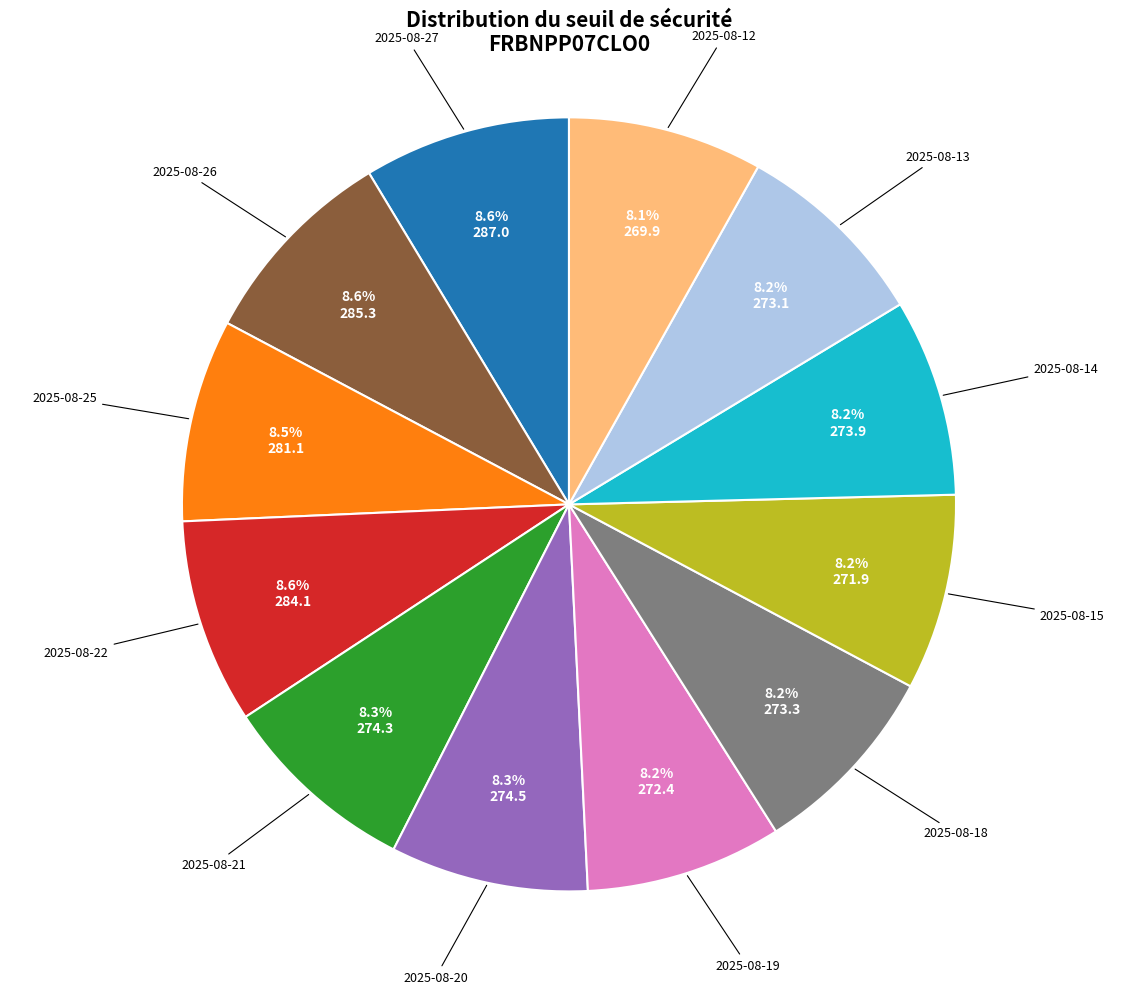

Does any single category account for the majority?

No